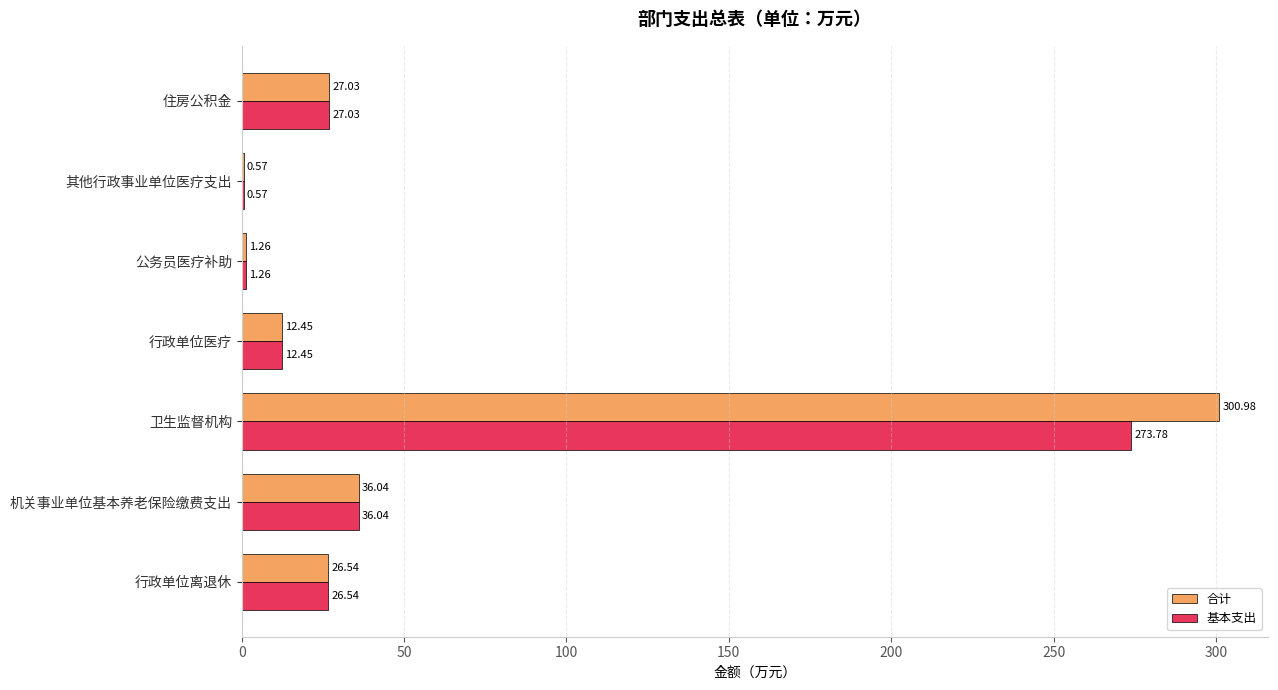

Which label corresponds to the largest value in the chart?

卫生监督机构